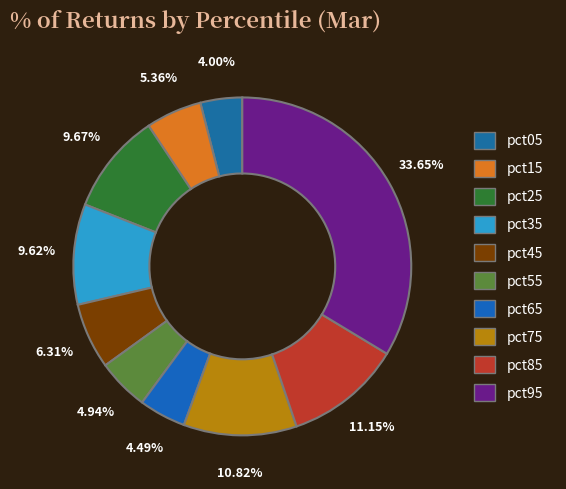

How many slices are in this pie chart?

10